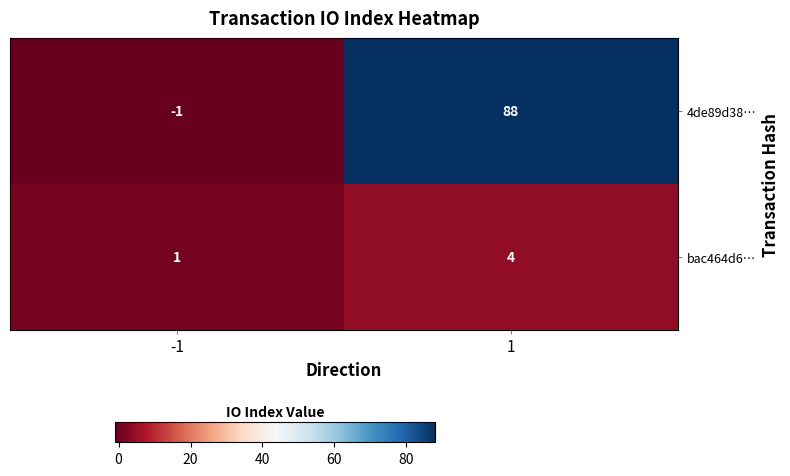

List the series in order of their overall mean, highest first.

4de89d38…, bac464d6…